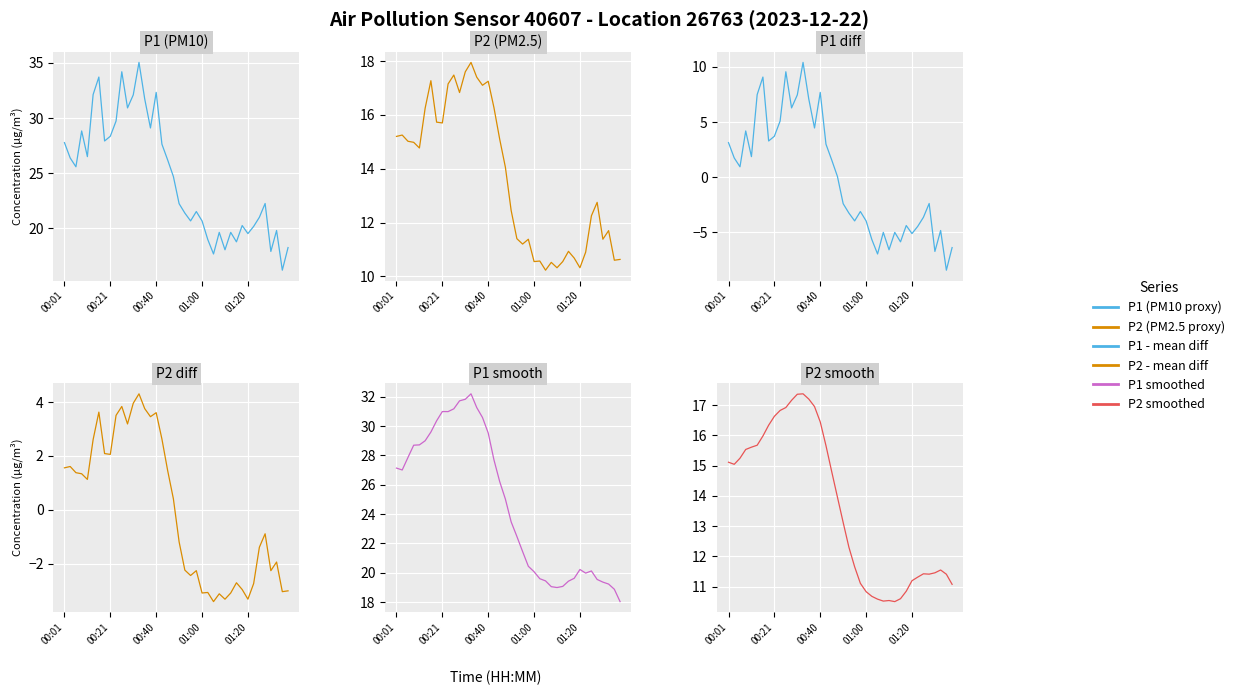

Between 00:40 and 33, which series saw the biggest shift?

P1 smoothed